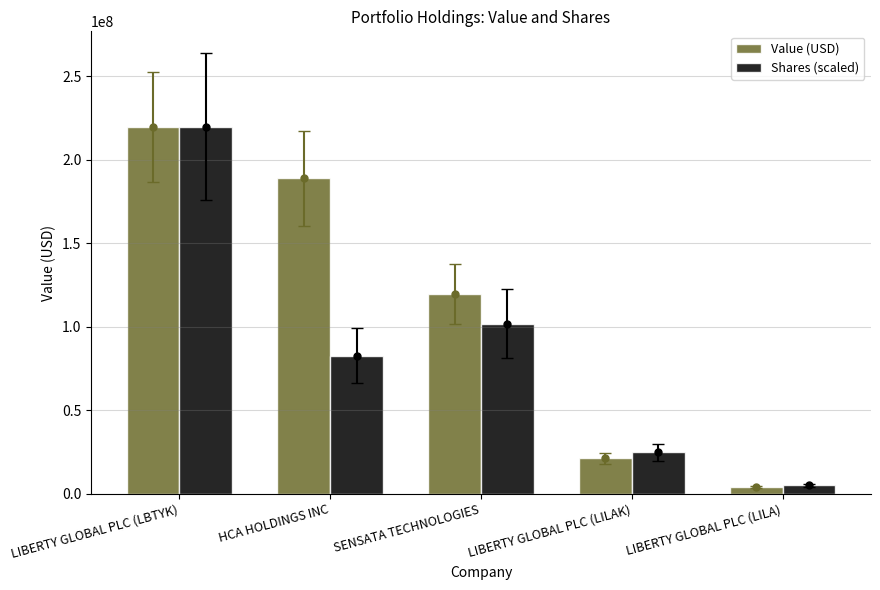

How many data points in Shares (scaled) are less than 82551957?

2